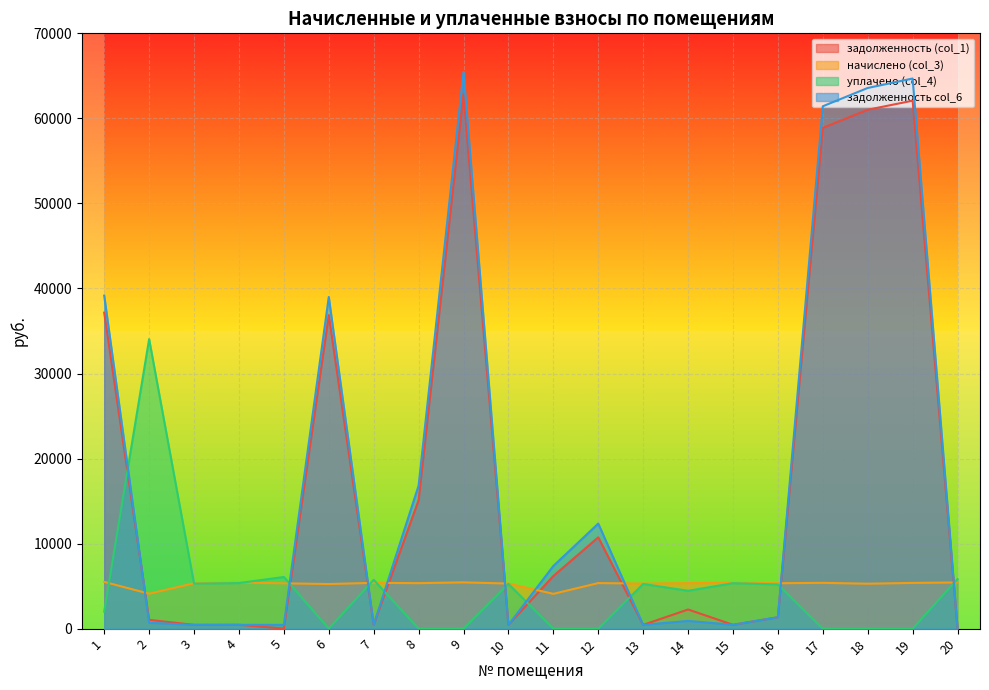

At which category is the sum across all series the highest?

9